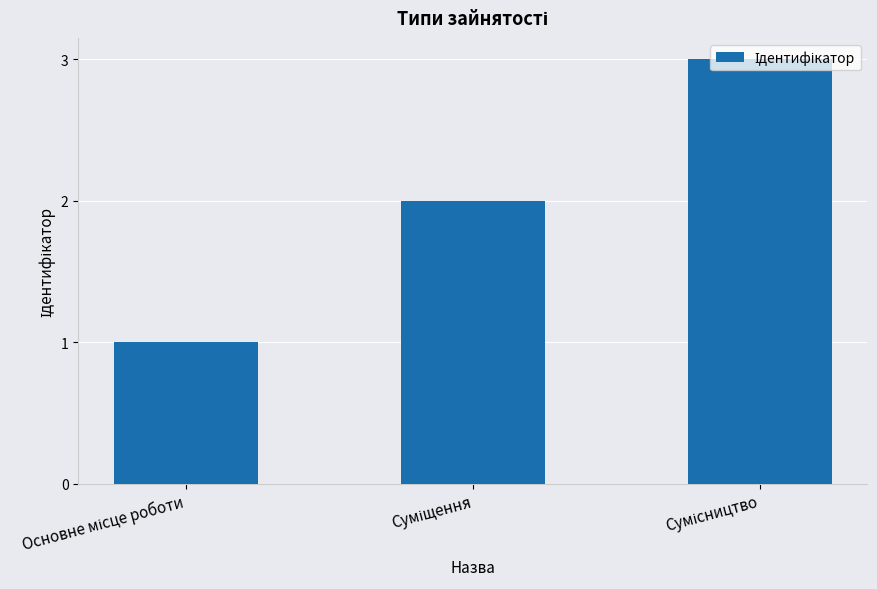

Count the number of categories in the chart.

3